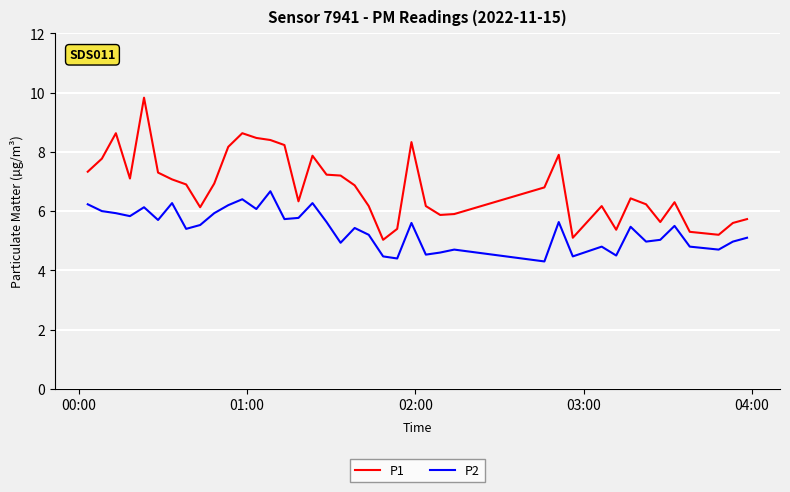

True or false: P1 and P2 intersect in this chart.

False